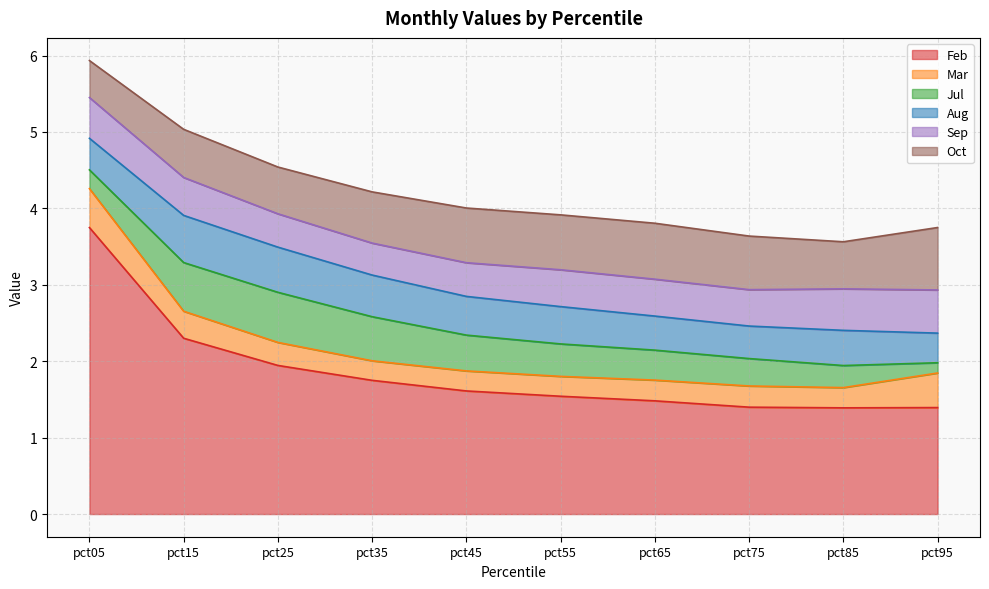

Where is the first local minimum for Feb?

pct85